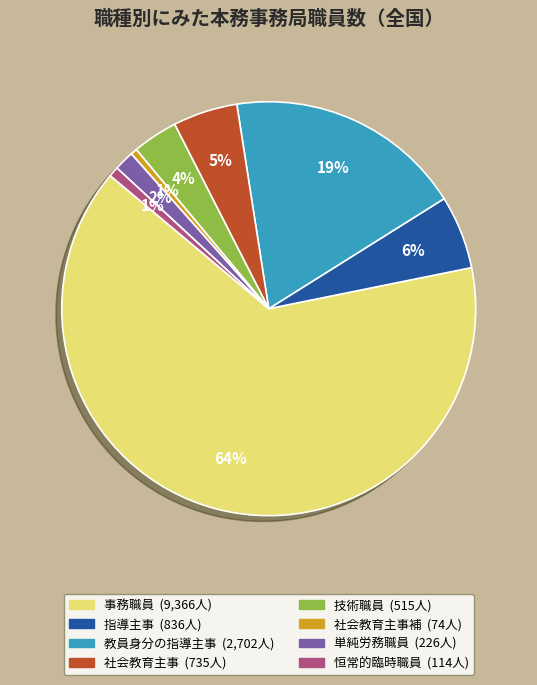

Does any single category account for the majority?

Yes